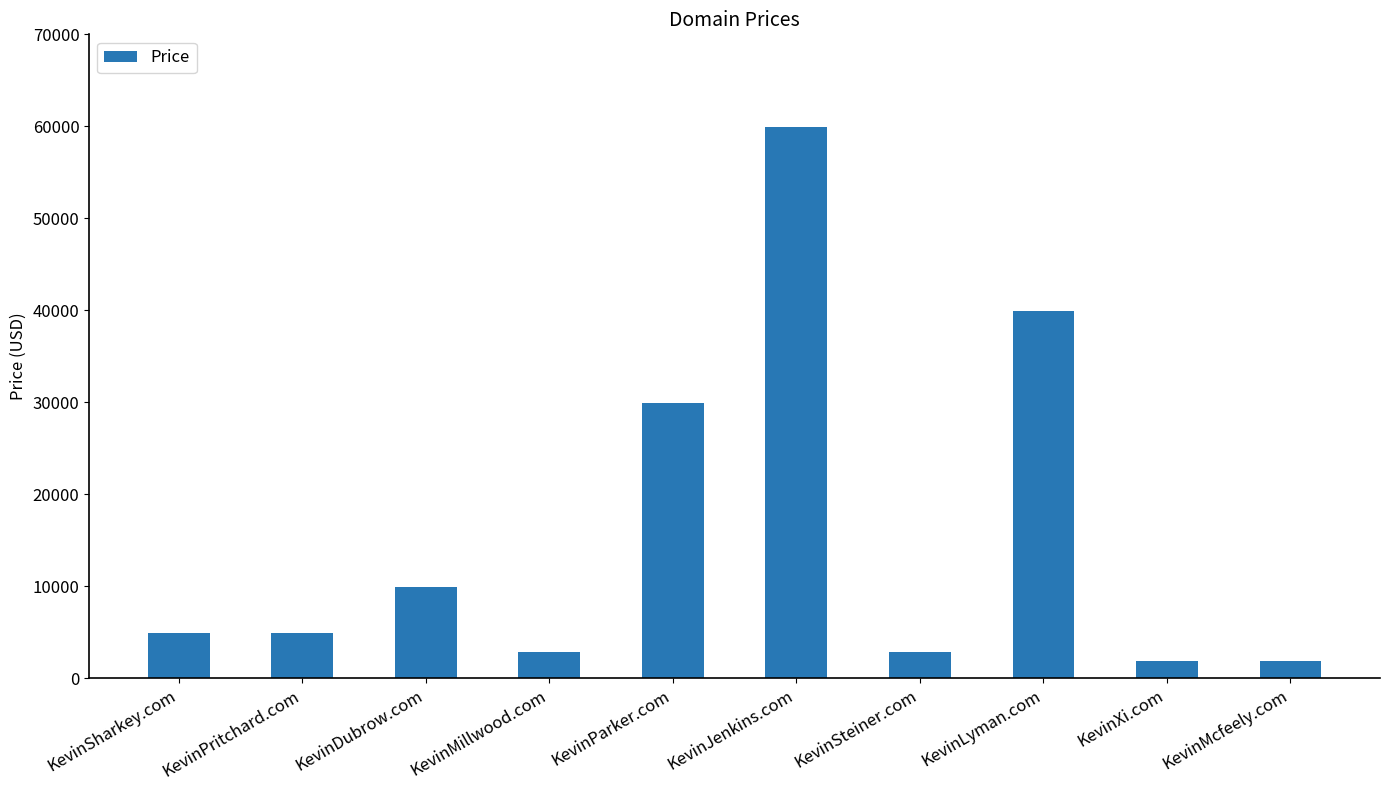

What is the difference between the maximum and minimum values?

58000